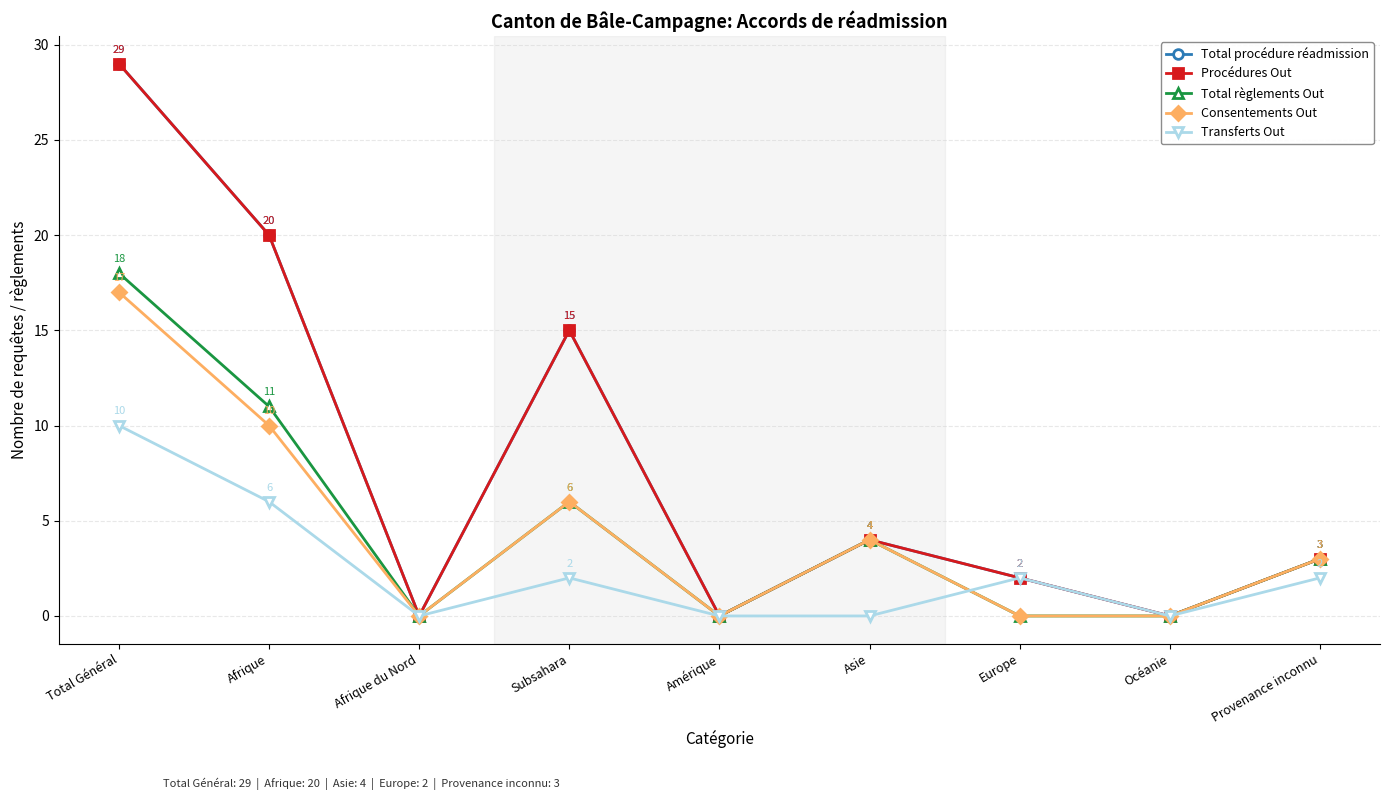

At how many categories does at least one series exceed 13?

3